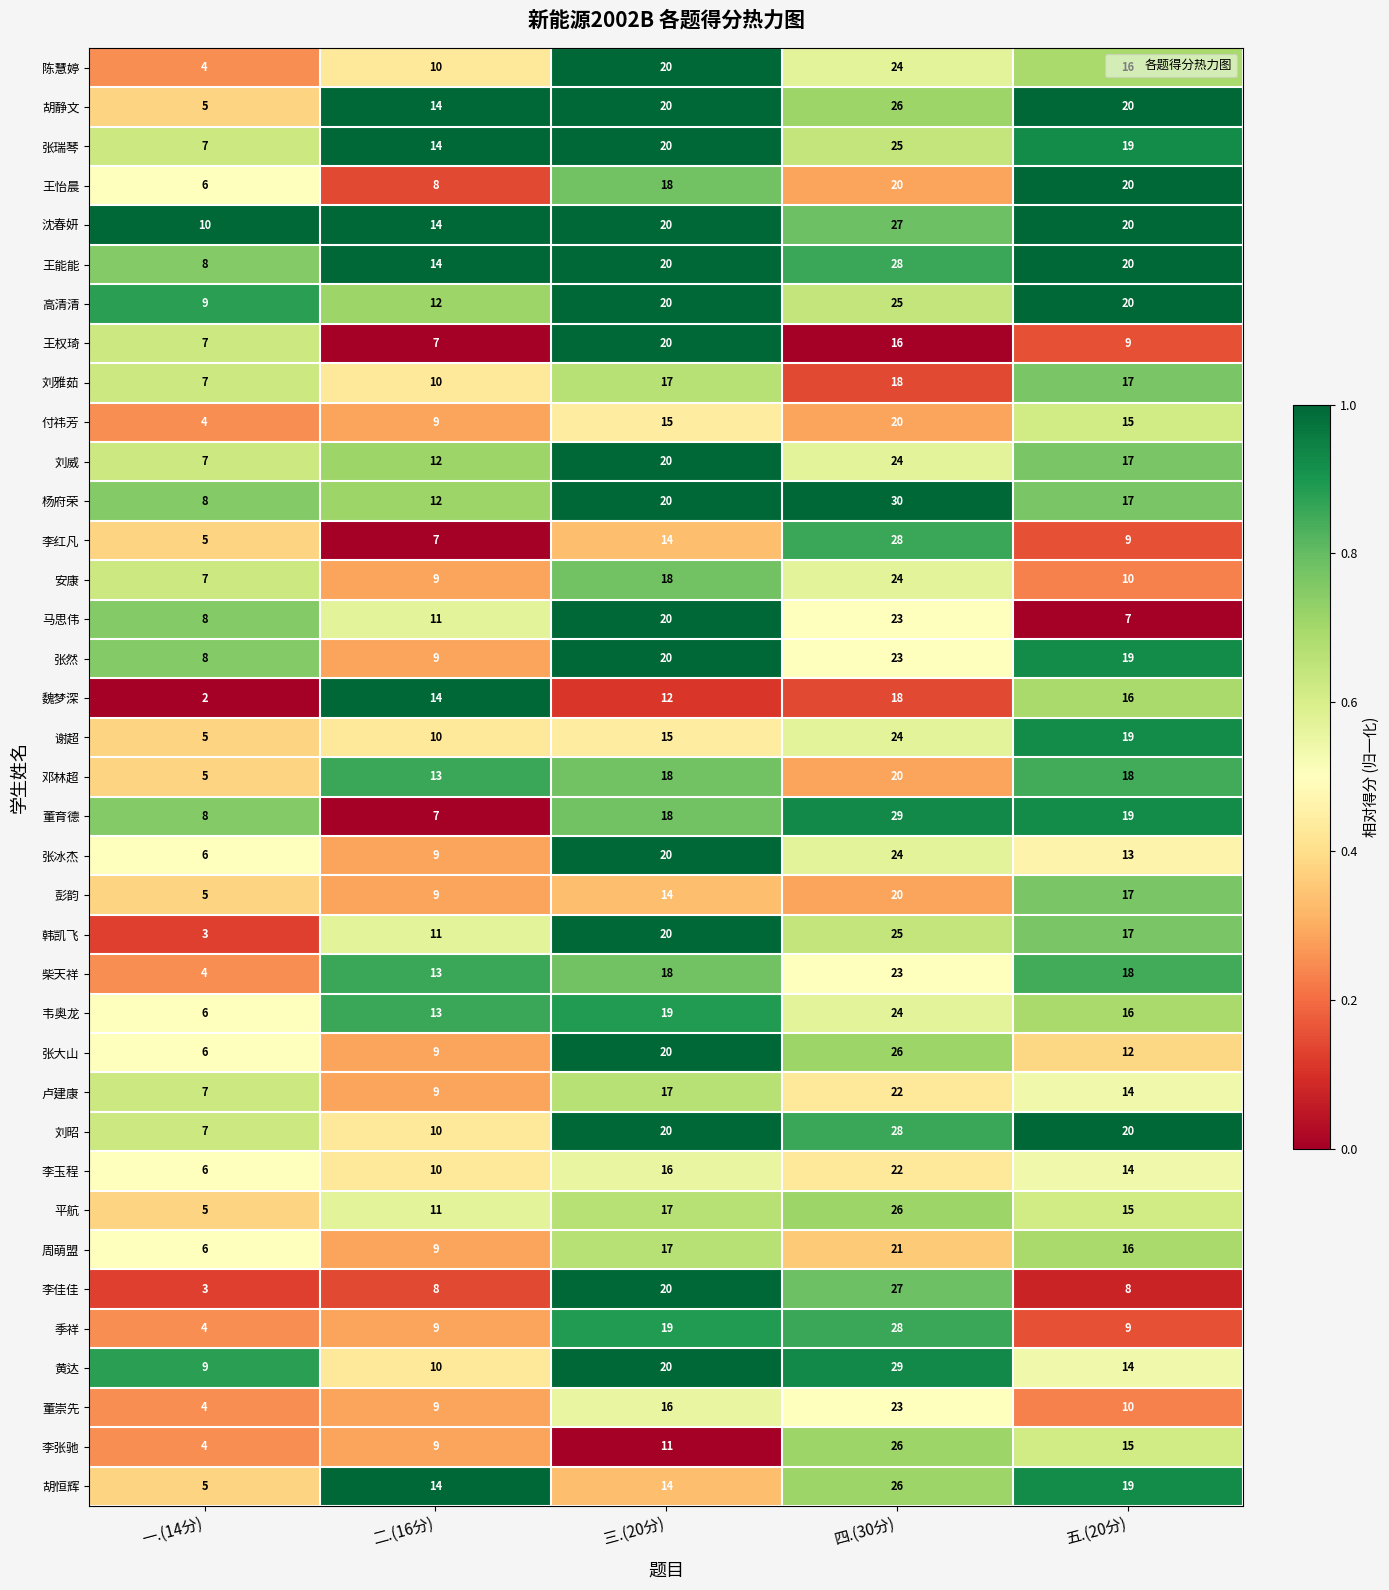

What is the sum of all 周萌盟 values?

69